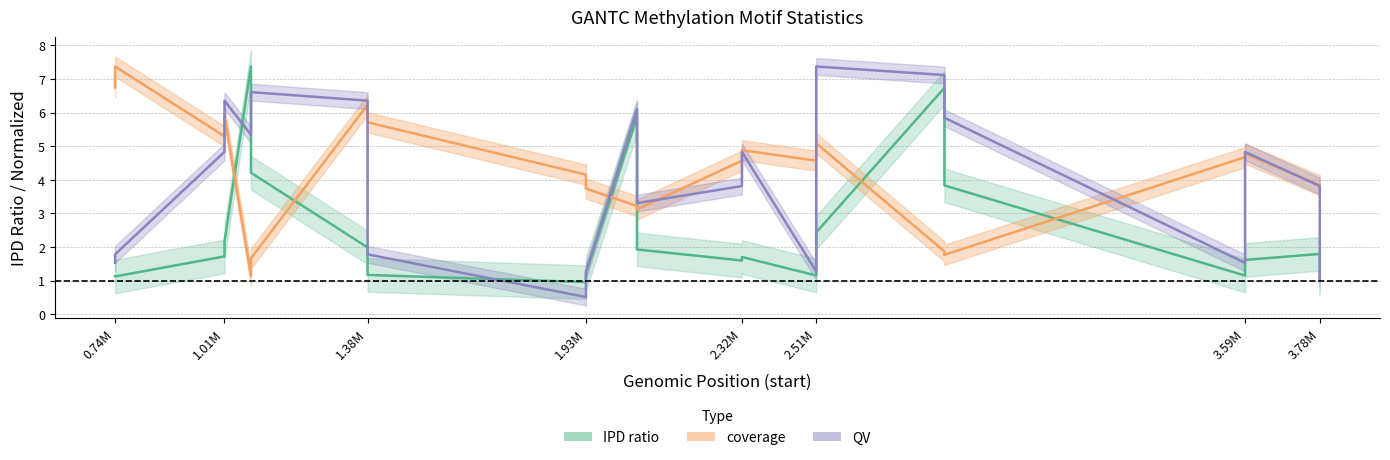

After their last crossing, which series has the higher values: QV or IPD ratio?

IPD ratio